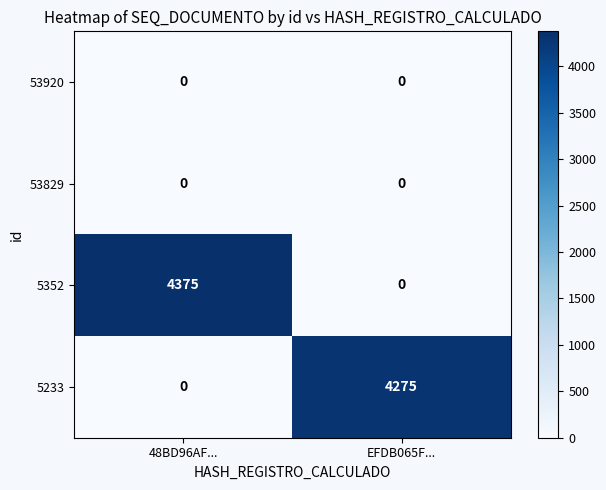

The value of 5233 at 48BD96AF... is -2444. True or false?

False